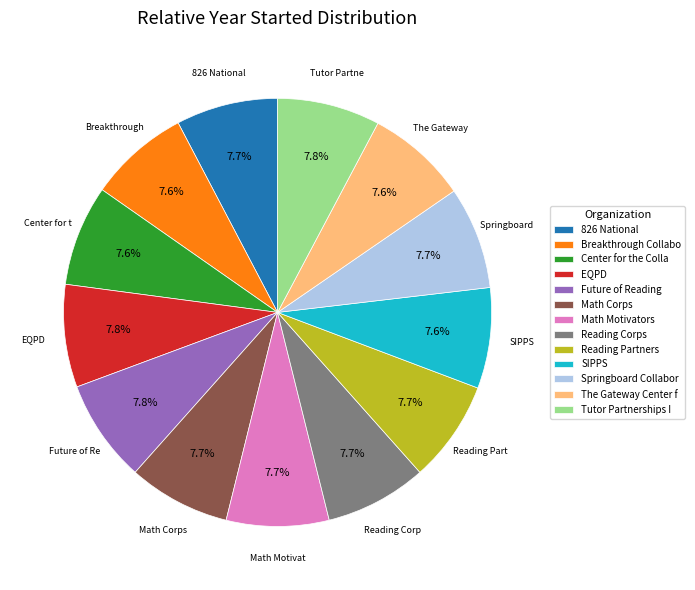

What portion of the pie excludes EQPD?

92.2%